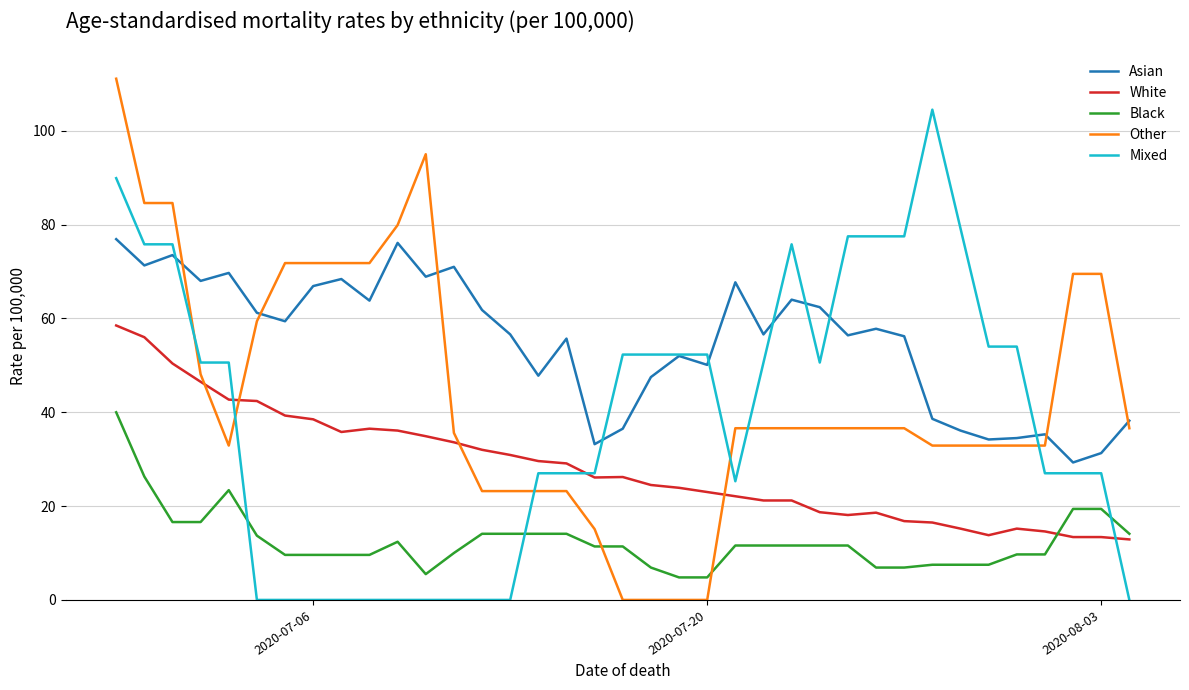

How many distinct data groups are displayed?

5